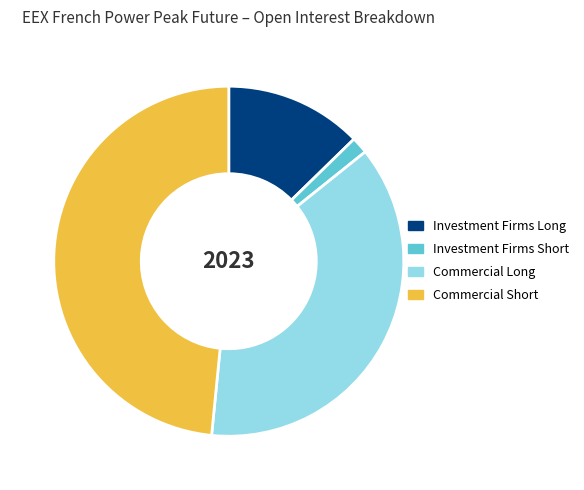

Which slice is the smallest?

Investment Firms Short